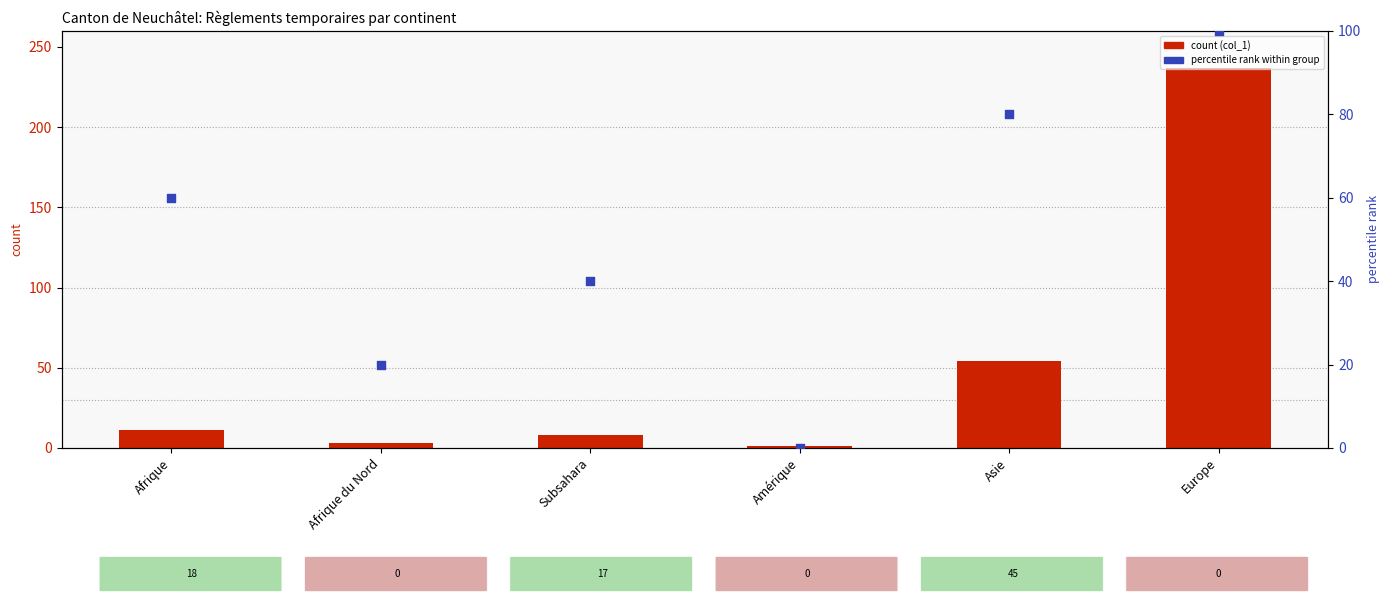

Which series has the largest Y range (max minus min)?

col_1 (Total Règlements prov.)